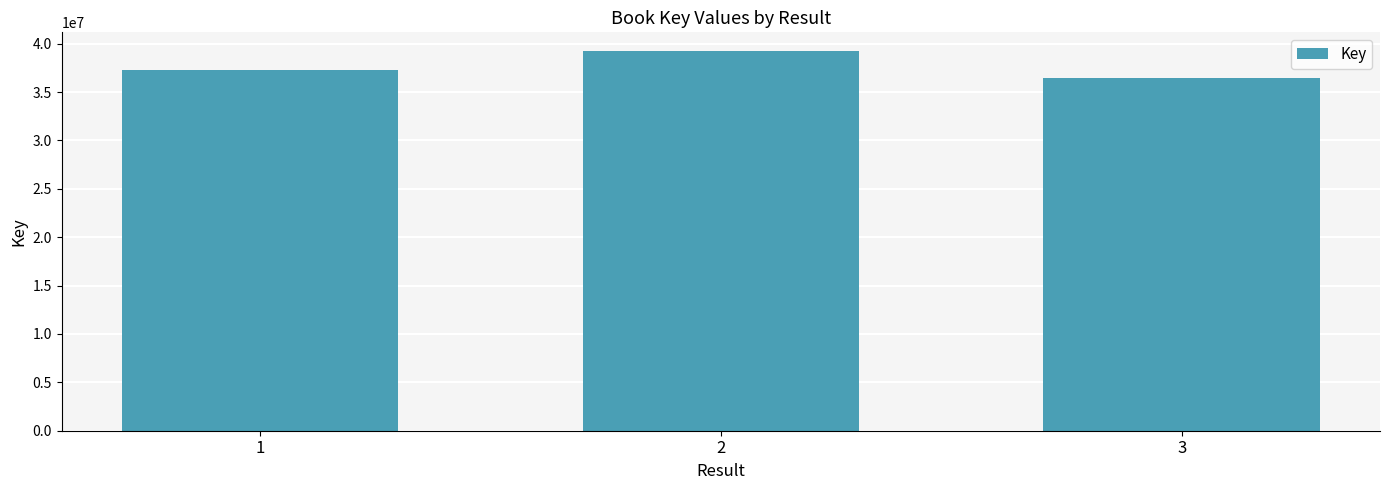

Are the bars grouped side by side (vs. stacked)?

No